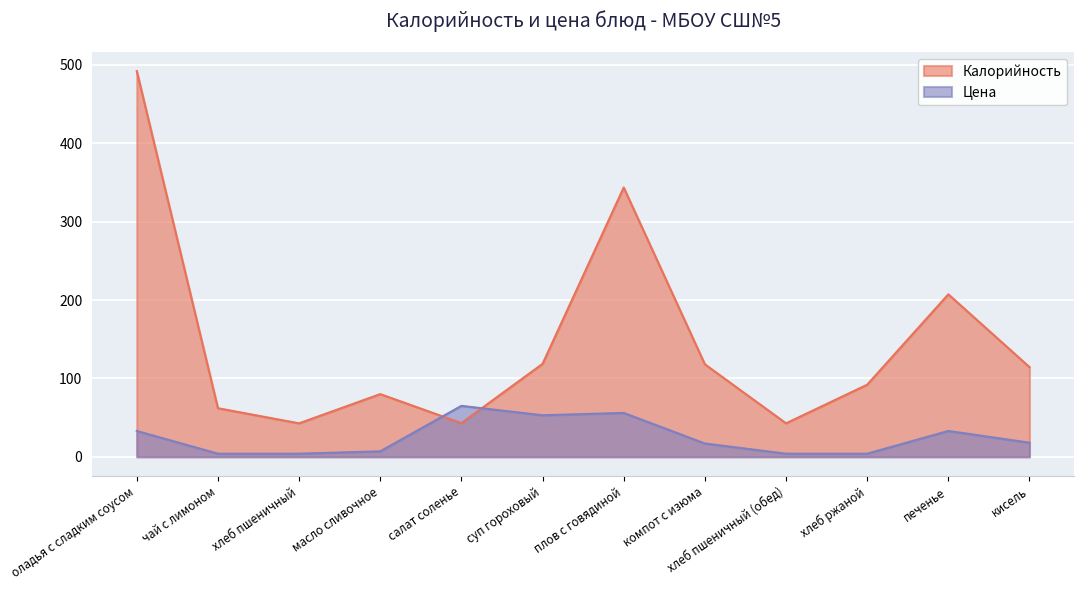

The value of Калорийность at компот с изюма is 80.8. True or false?

False